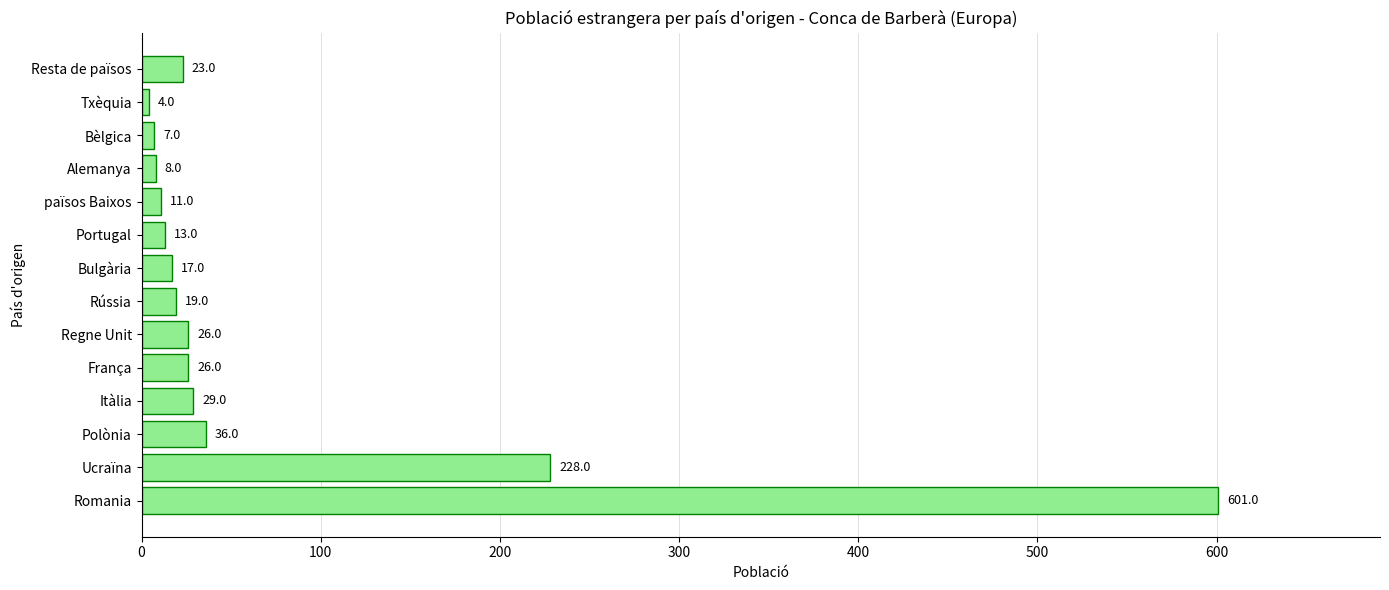

Count the number of categories in the chart.

14